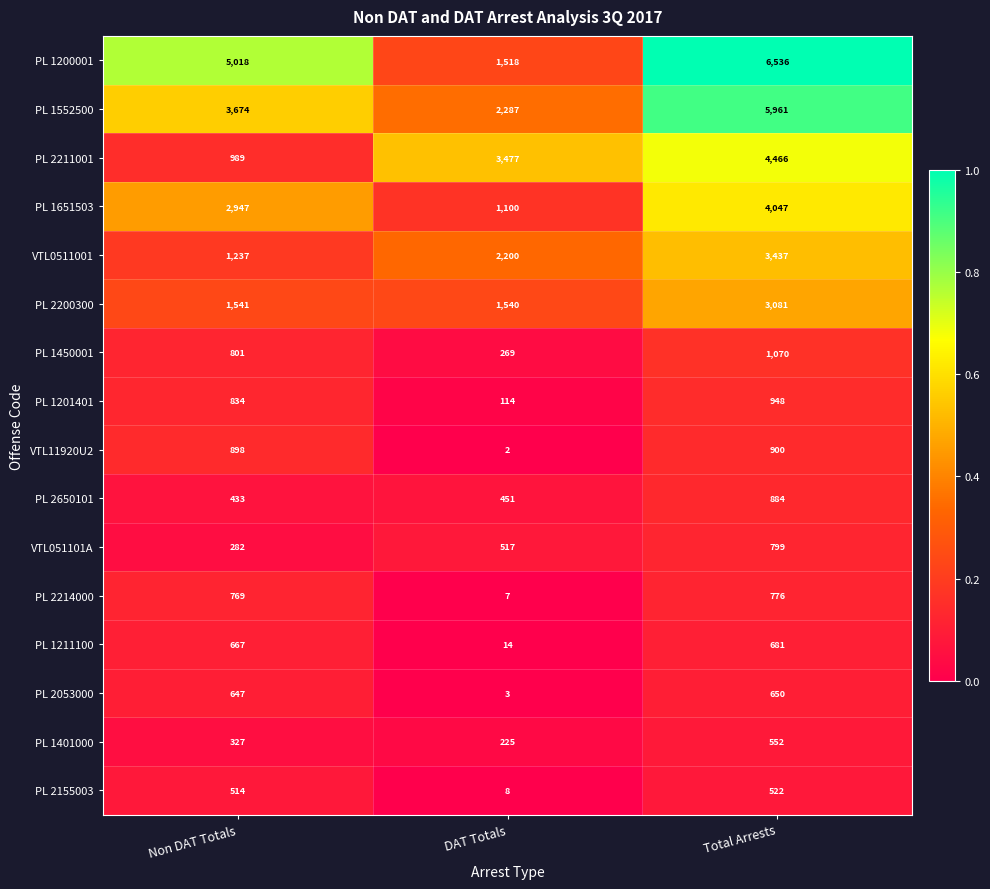

At how many categories does at least one series exceed 1585?

3